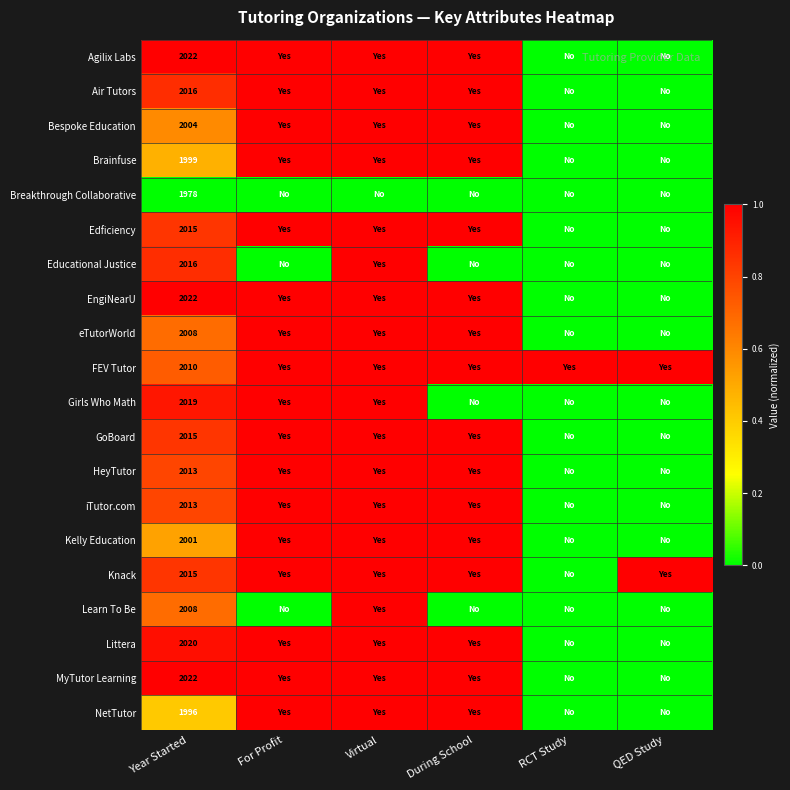

What is the spread (max minus min) of values at During School?

1.0